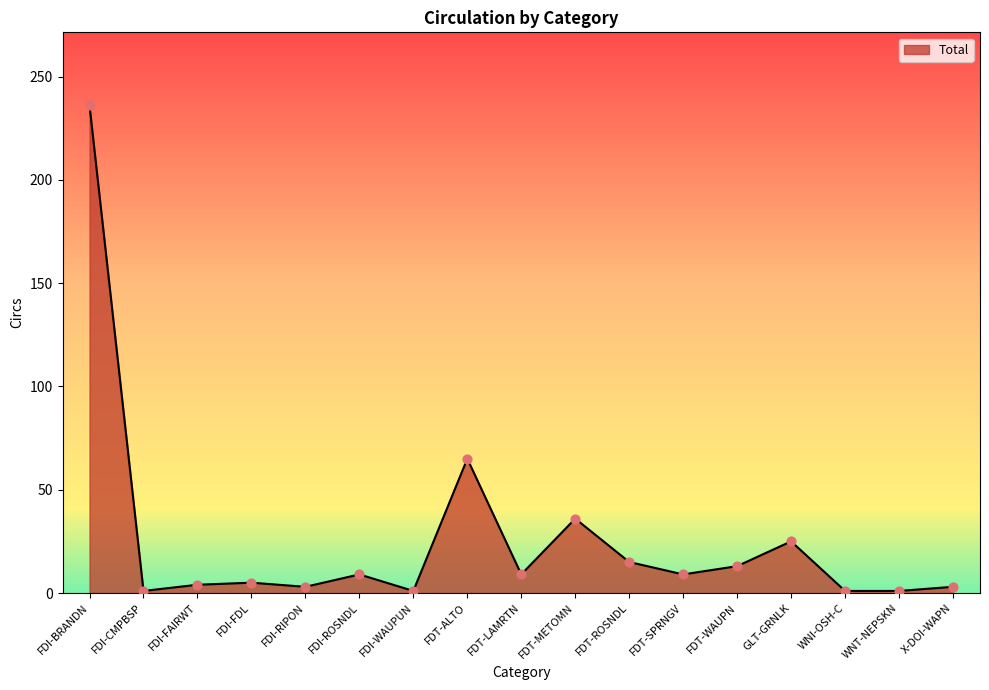

What is the change in value from FDI-BRANDN to GLT-GRNLK?

-211